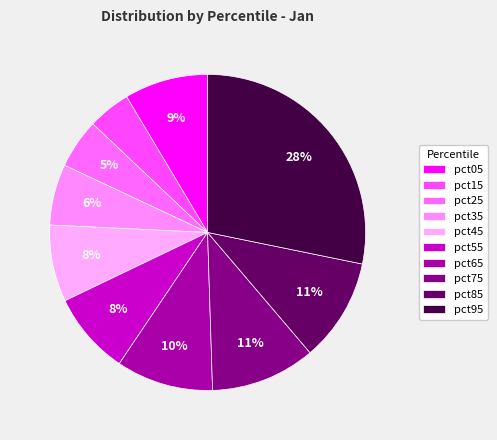

Which category has the biggest portion of the pie?

pct95